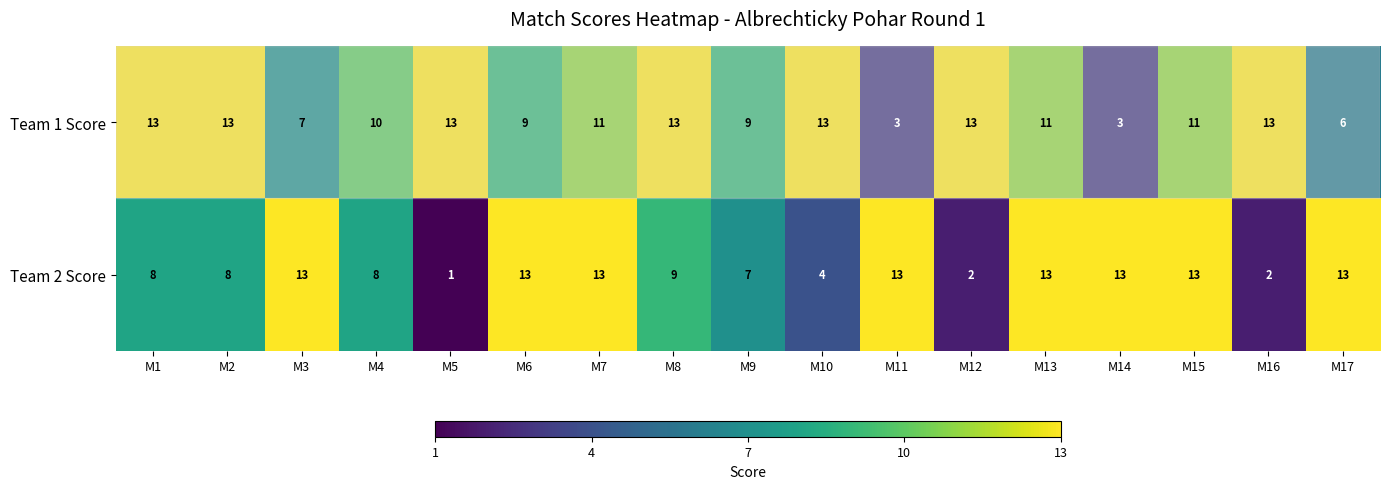

What is the difference between the maximum and minimum values in the Team 2 Score series?

12